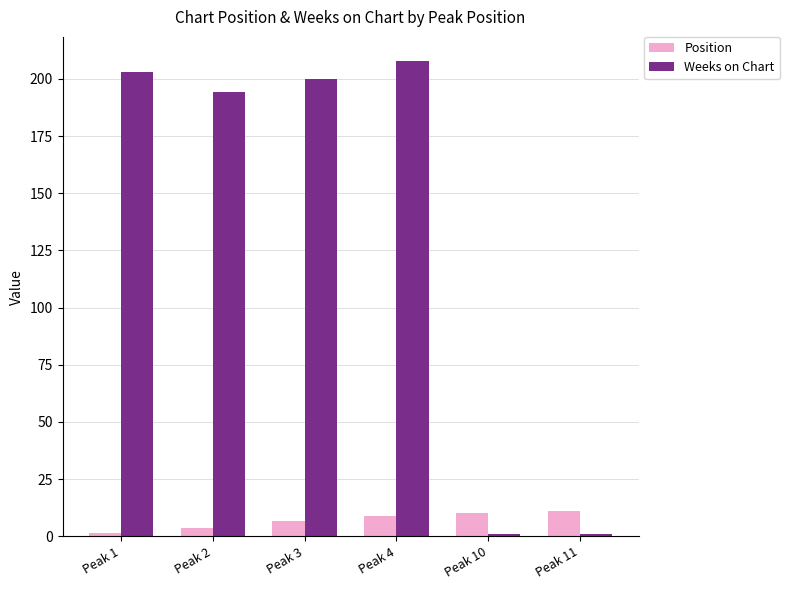

What is the difference between the Weeks on Chart values at Peak 4 and Peak 11?

207.0